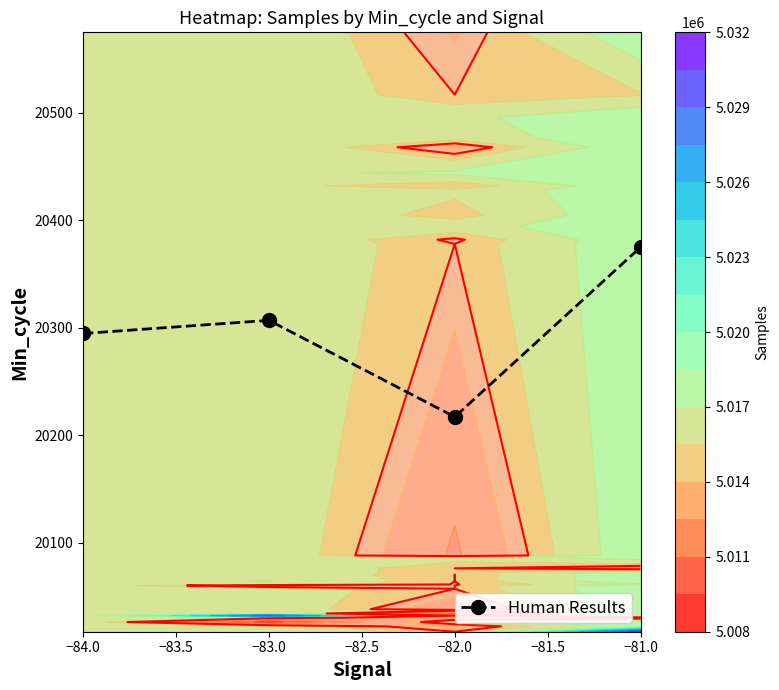

At which category does Human Results reach its first local valley?

−82.0